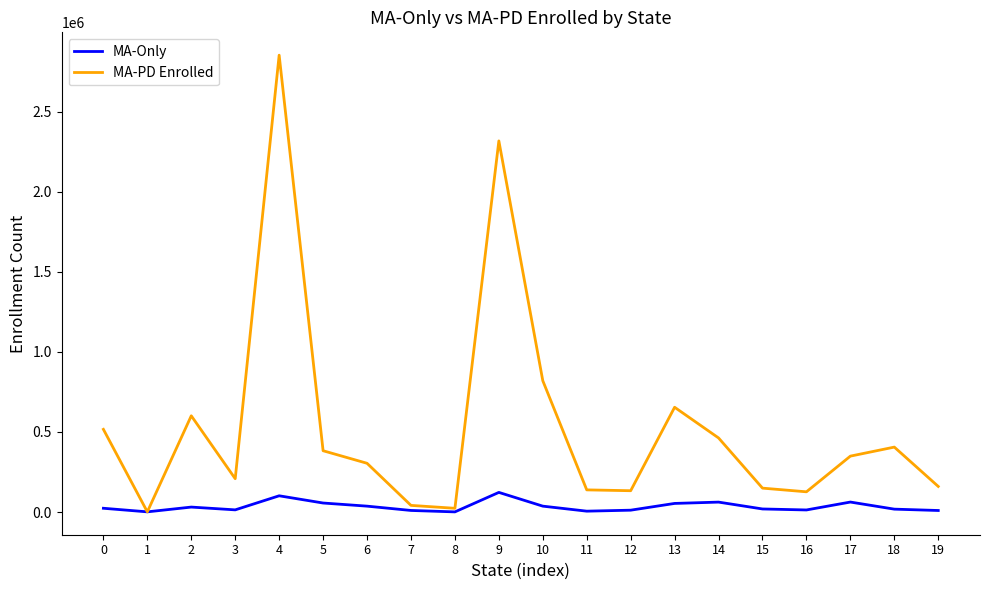

What is the maximum value shown in the chart?

2853658